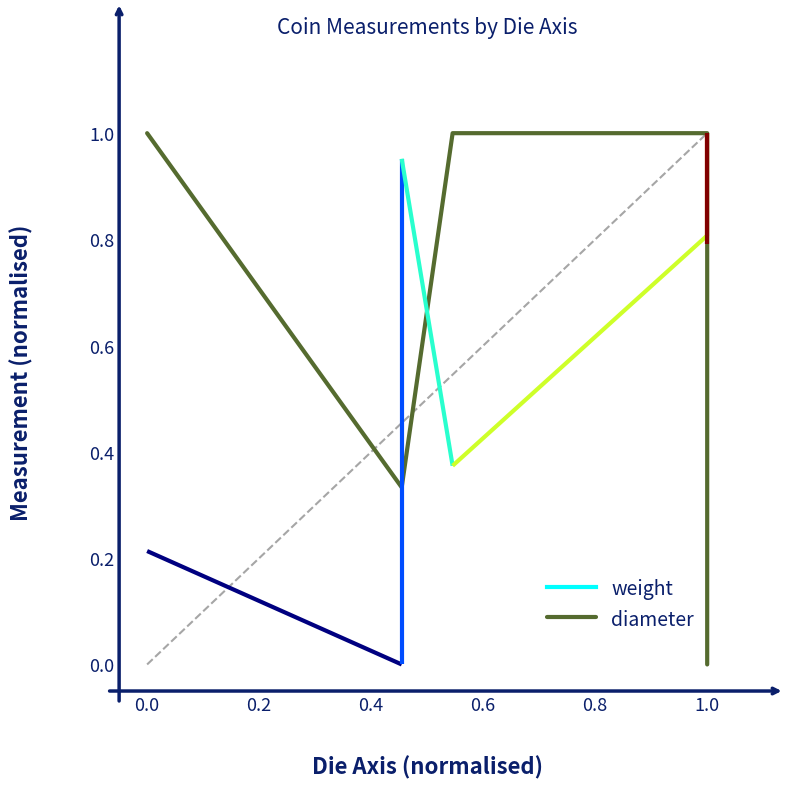

What is the difference between the maximum and minimum values?

1.0